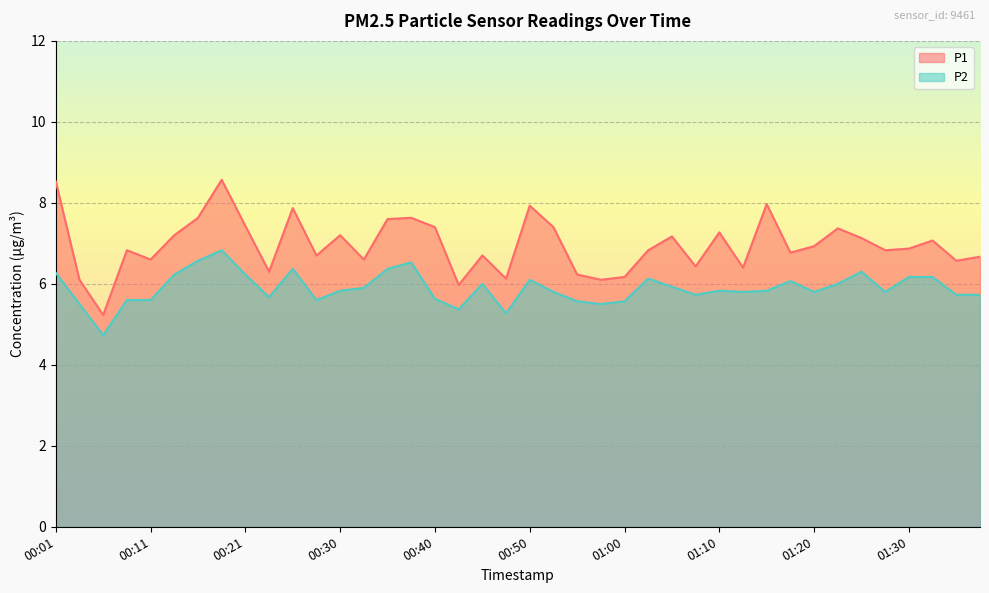

True or false: P1 and P2 cross at least once.

False